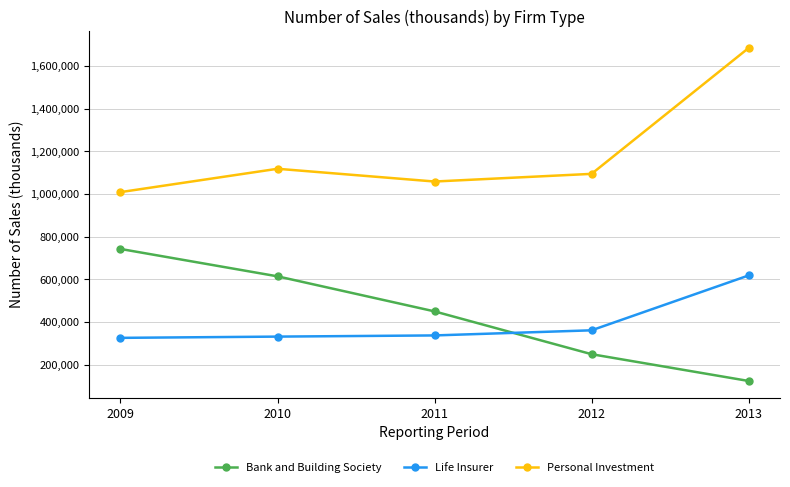

Does the chart display data point markers on the line(s)?

Yes